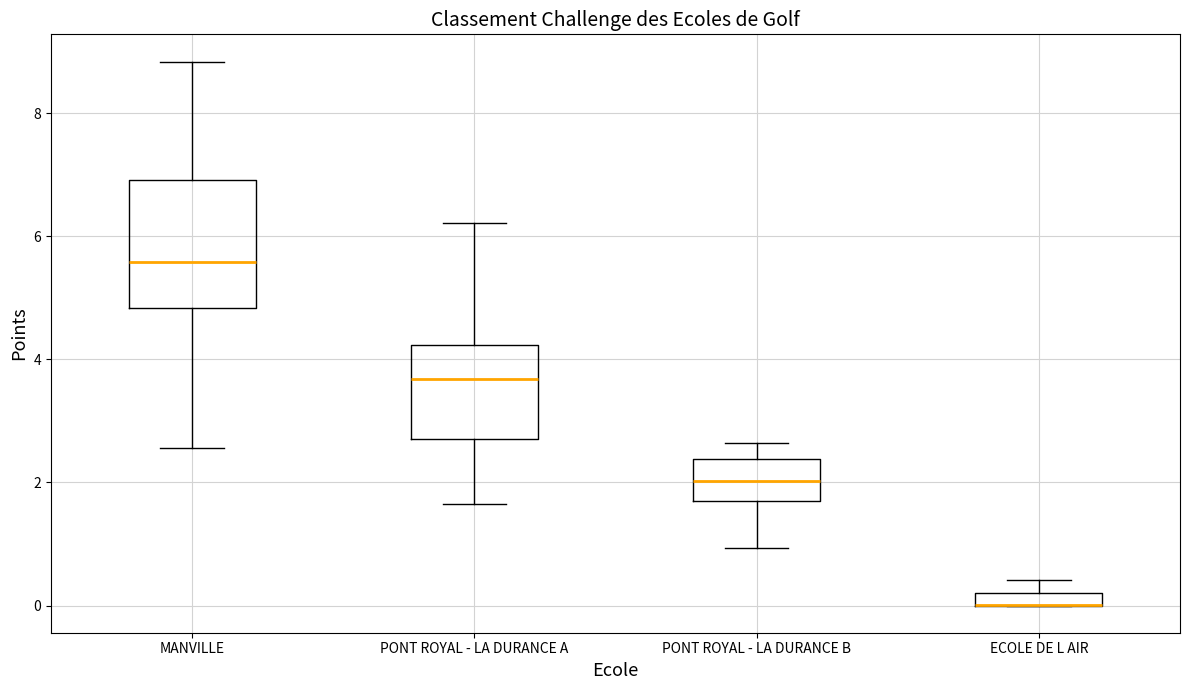

Where is the lower edge of the box for MANVILLE on the y-axis? The values are not printed on the chart, so give them approximately, as read against the axis.

4.8